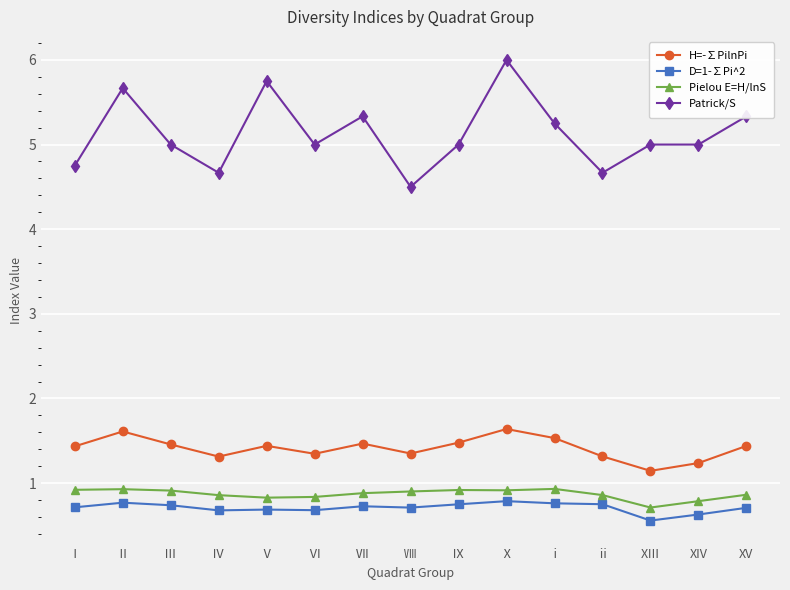

What is the approximate value of H=-∑PilnPi at Ⅴ?

1.4